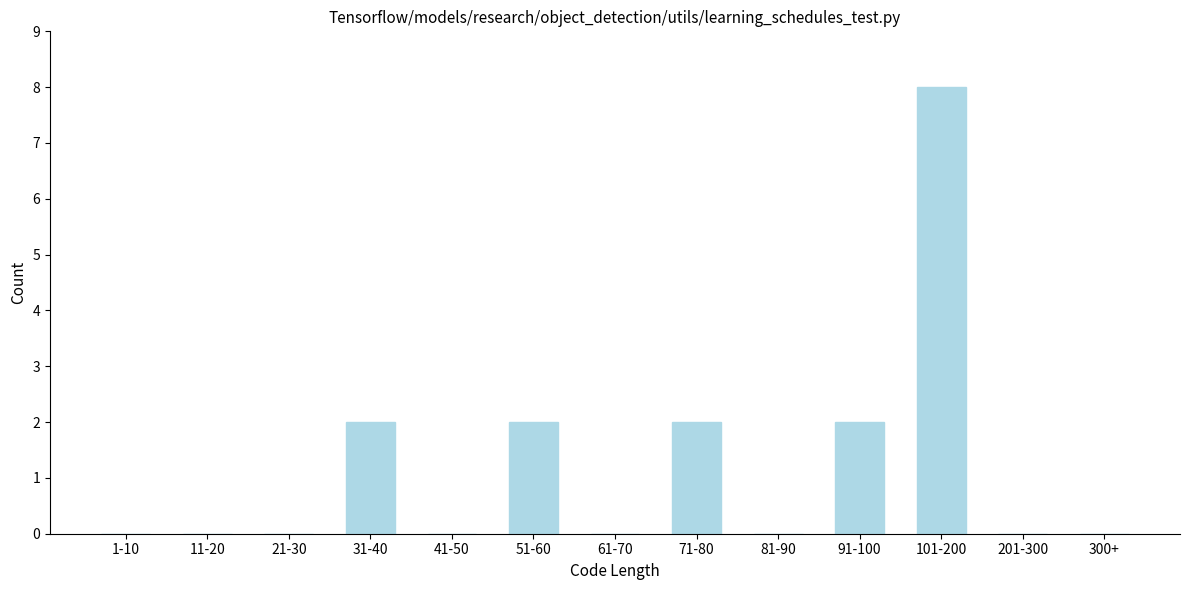

Reading left to right, list all the values displayed in this chart.

1-10=0	11-20=0	21-30=0	31-40=2	41-50=0	51-60=2	61-70=0	71-80=2	81-90=0	91-100=2	101-200=8	201-300=0	300+=0